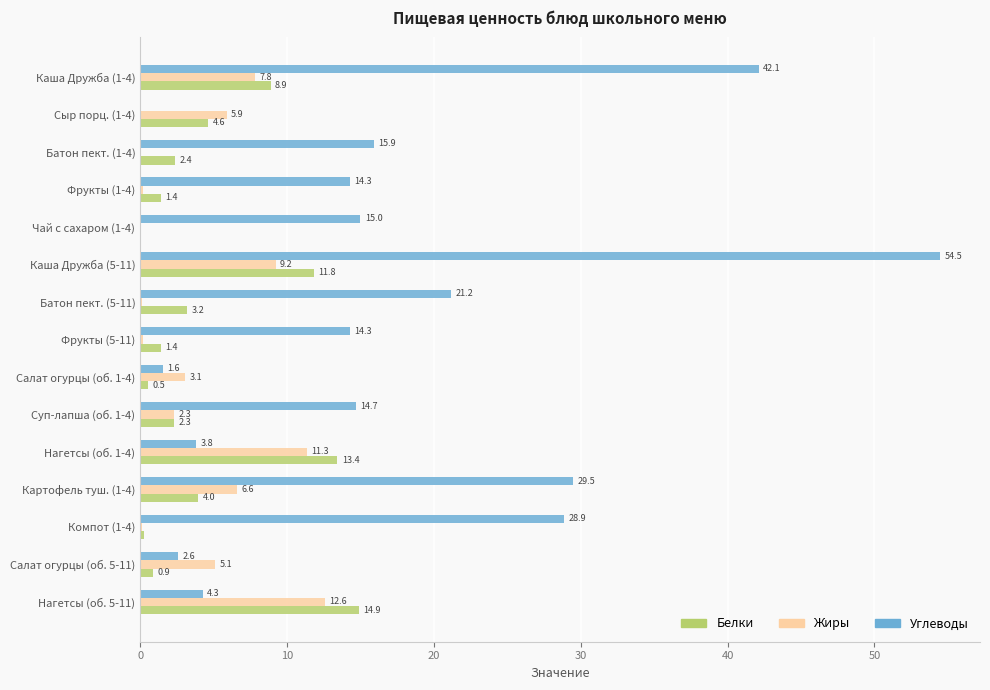

Which category has the highest value across all series?

Каша Дружба (5-11)